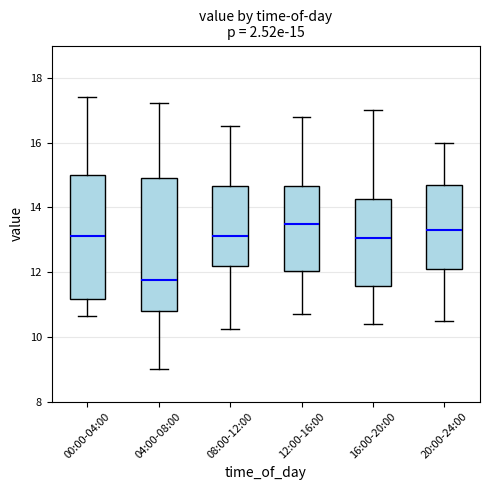

Comparing the boxes themselves (not the whiskers), which one is the tallest?

04:00-08:00